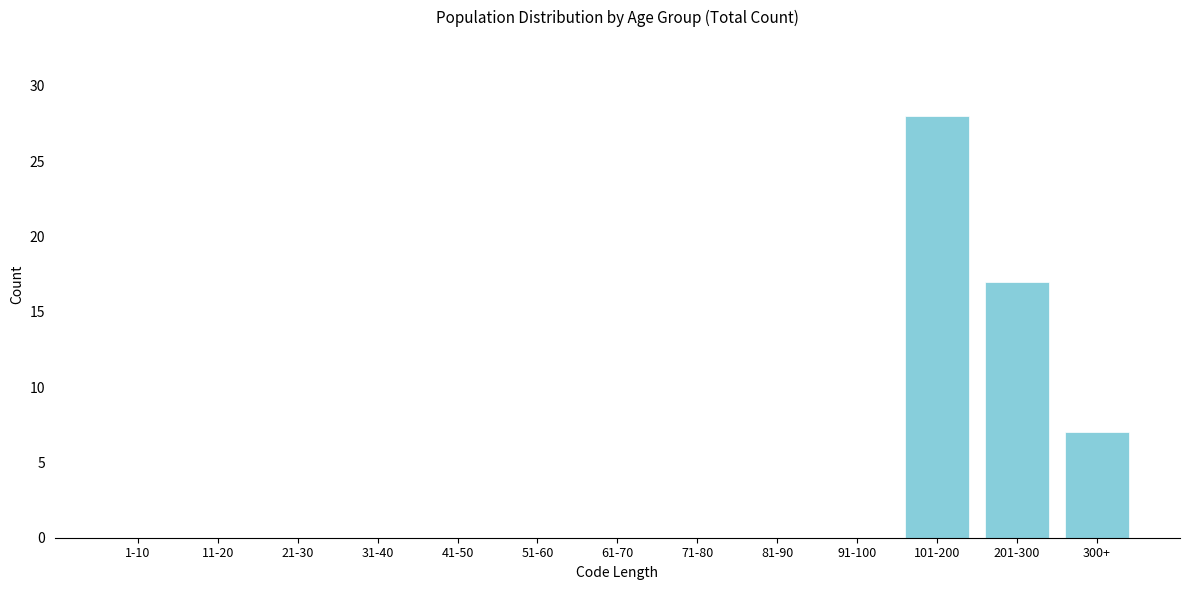

Reading right to left, list all the values displayed in this chart.

300+=7	201-300=17	101-200=28	91-100=0	81-90=0	71-80=0	61-70=0	51-60=0	41-50=0	31-40=0	21-30=0	11-20=0	1-10=0